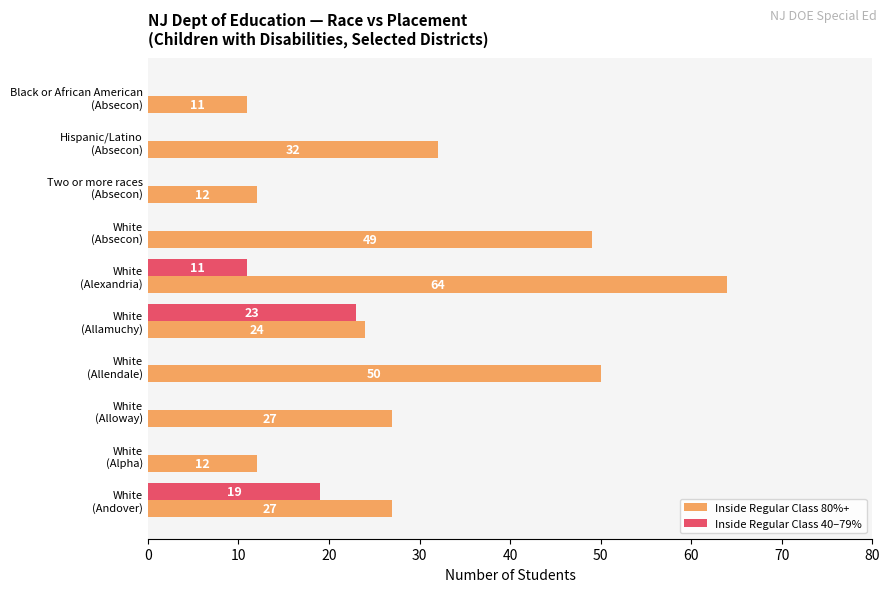

What is the average value of the Inside Regular Class 40–79% series?

5